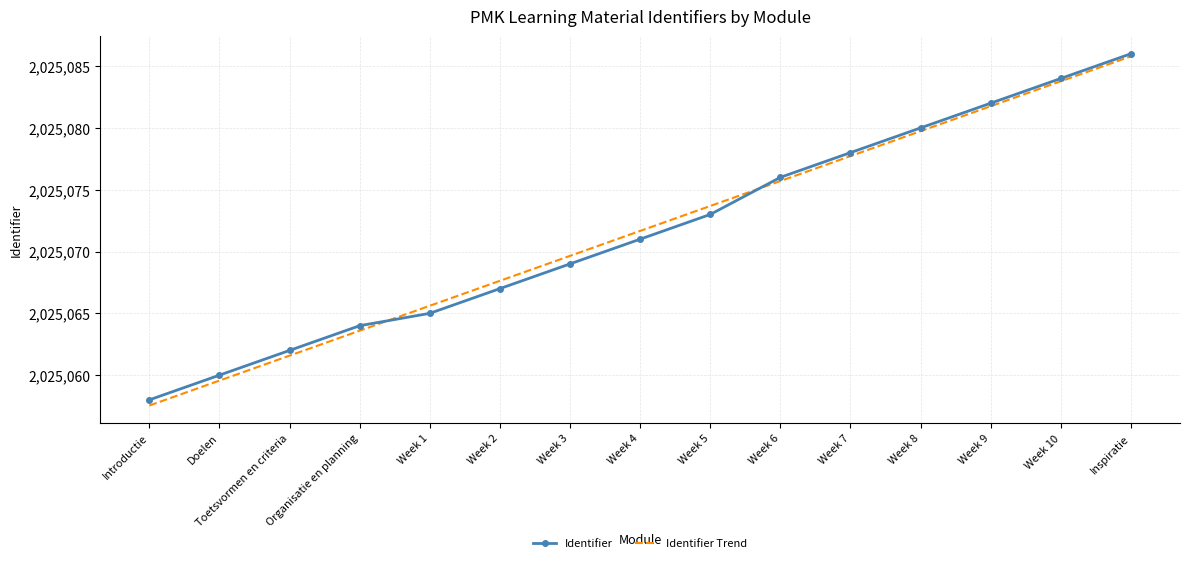

At which category is the sum across all series the highest?

Inspiratie